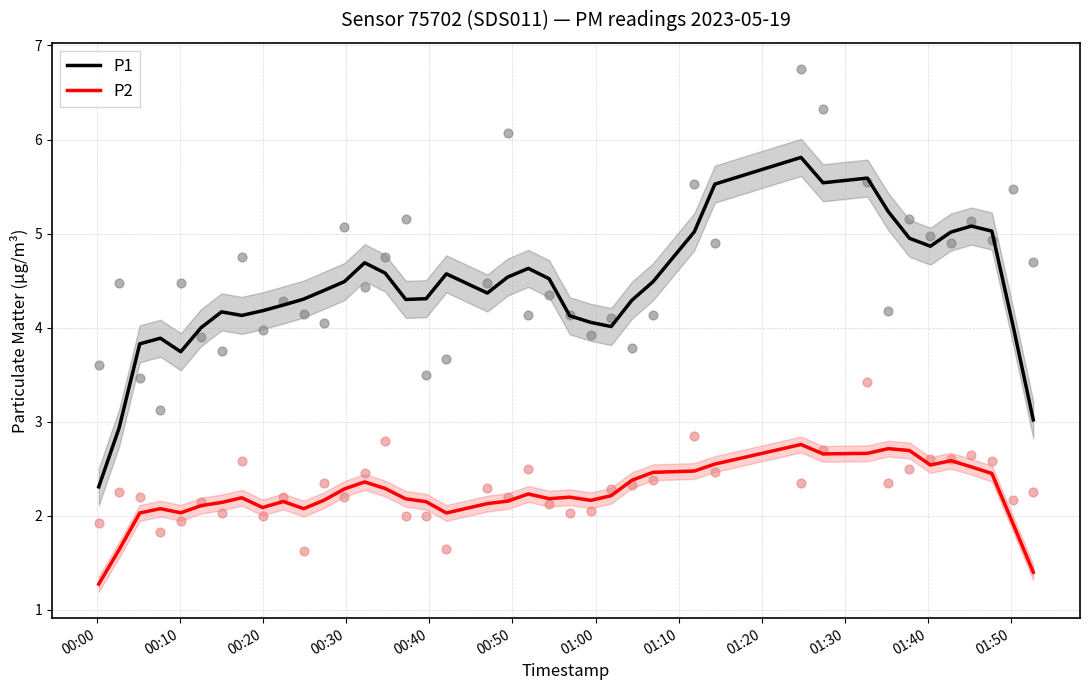

What are all the series names shown in the legend?

P1, P2